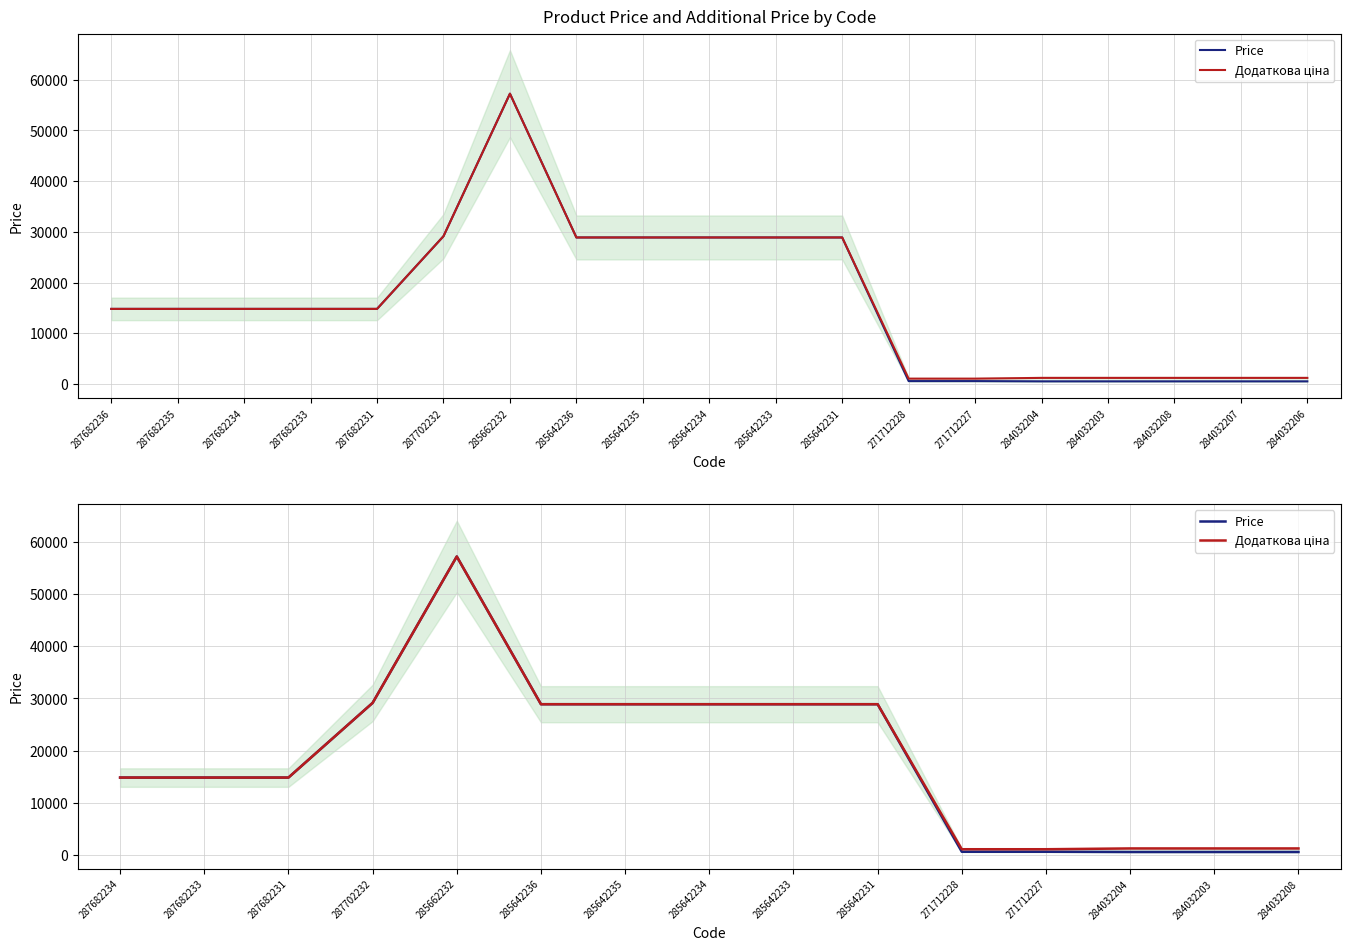

The Price series shows 28901.7 at 285642236. True or false?

True